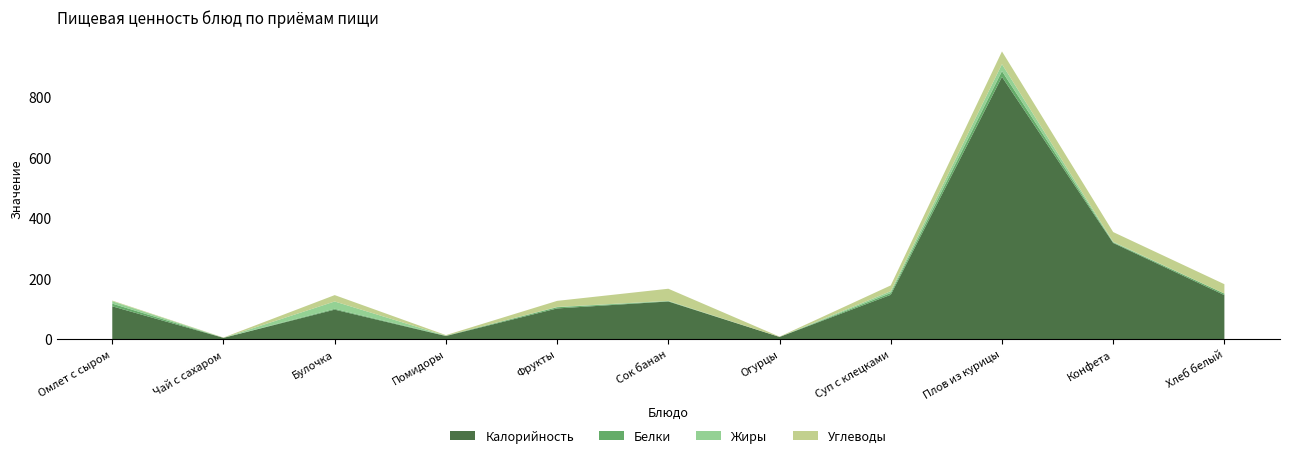

Reading left to right, list all the values displayed in this chart.

Калорийность: Омлет с сыром=109	Чай с сахаром=5	Булочка=98	Помидоры=11	Фрукты=102	Сок банан=125	Огурцы=8	Суп с клецками=147	Плов из курицы=866	Конфета=318	Хлеб белый=146
Белки: Омлет с сыром=9	Чай с сахаром=0	Булочка=3	Помидоры=1	Фрукты=4	Сок банан=1	Огурцы=0	Суп с клецками=6	Плов из курицы=19	Конфета=2	Хлеб белый=5
Жиры: Омлет с сыром=8	Чай с сахаром=0	Булочка=24	Помидоры=0	Фрукты=1	Сок банан=1	Огурцы=0	Суп с клецками=6	Плов из курицы=23	Конфета=2	Хлеб белый=0
Углеводы: Омлет с сыром=2	Чай с сахаром=1	Булочка=21	Помидоры=2	Фрукты=20	Сок банан=40	Огурцы=1	Суп с клецками=19	Плов из курицы=42	Конфета=32	Хлеб белый=31